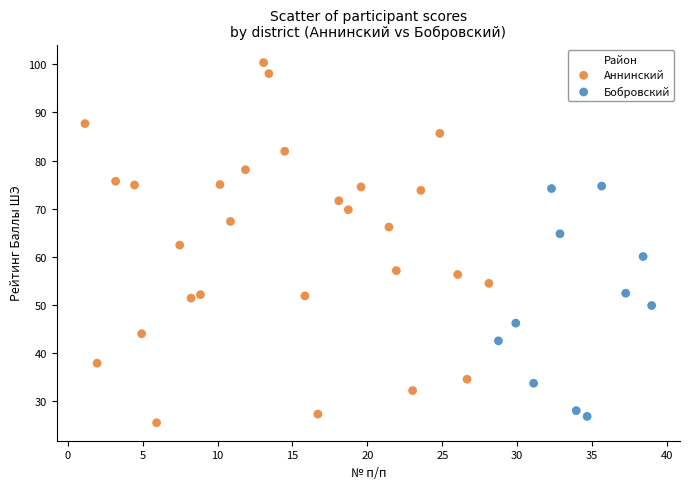

Which series has the largest Y range (max minus min)?

Аннинский